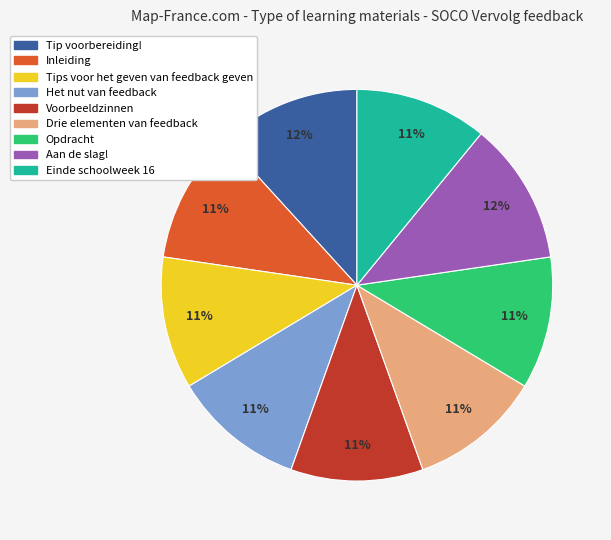

Combined, do Tips voor het geven van feedback geven and Inleiding account for over 50%?

No